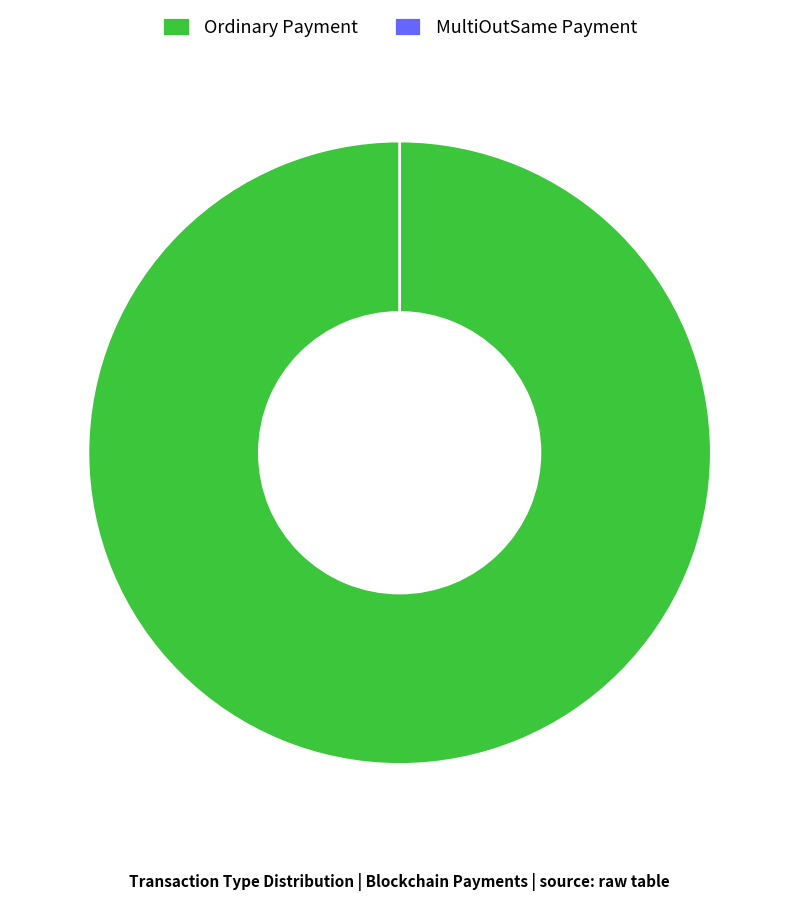

Is it true that Ordinary Payment is 72% of the pie?

False